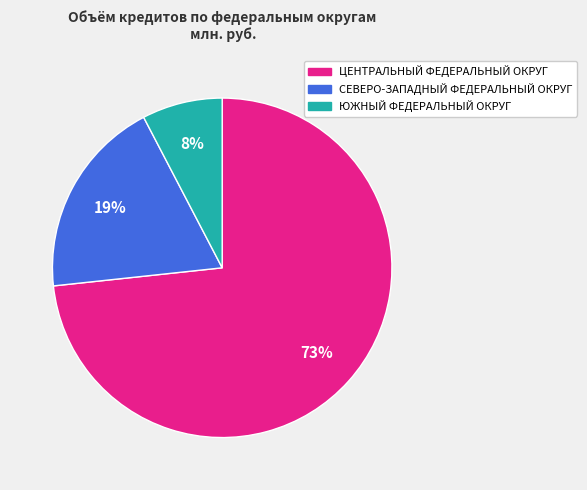

What is the smallest slice in the pie chart?

ЮЖНЫЙ ФЕДЕРАЛЬНЫЙ ОКРУГ